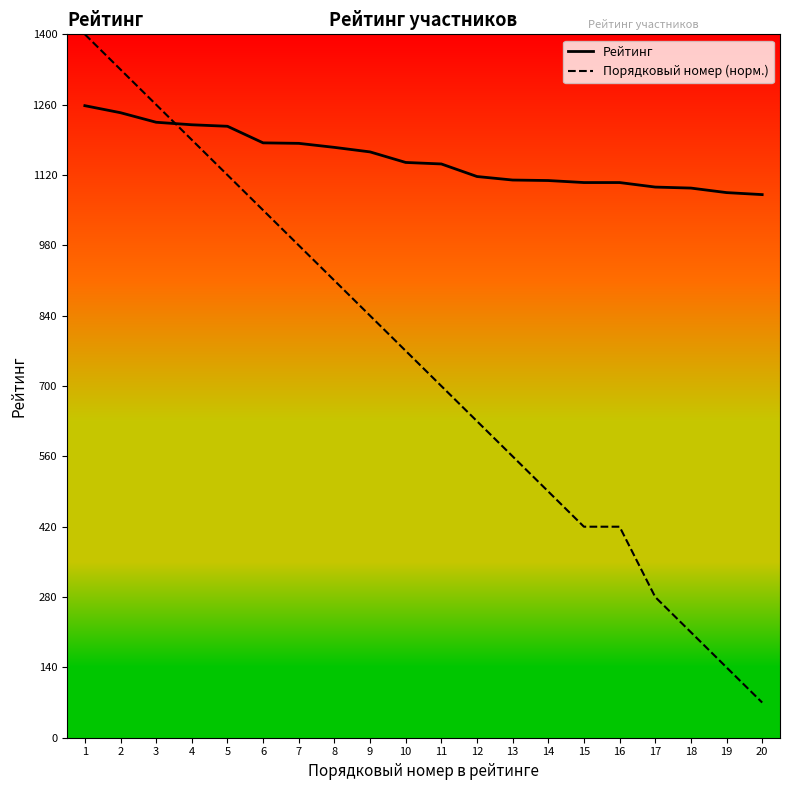

Which series has the widest spread of values?

Порядковый номер (норм.)